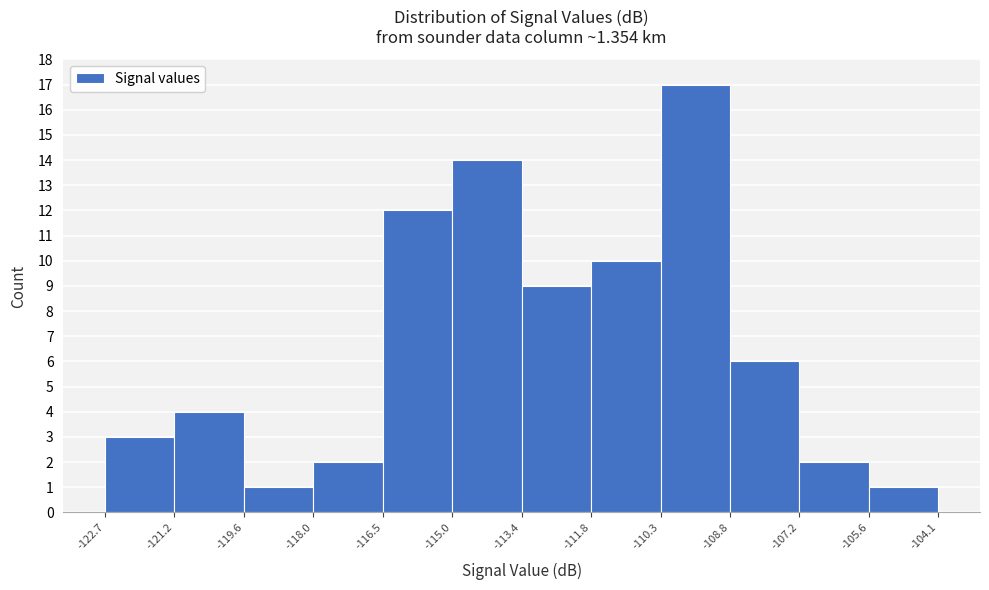

Reading left to right, transcribe this chart: for each bar, give the range it covers on the x-axis and its height. The values are not printed on the chart, so give them approximately, as read against the axis.

-122.7 to -121.2: 3
-121.2 to -119.6: 4
-119.6 to -118.0: 1
-118.0 to -116.5: 2
-116.5 to -115.0: 12
-115.0 to -113.4: 14
-113.4 to -111.8: 9
-111.8 to -110.3: 10
-110.3 to -108.8: 17
-108.8 to -107.2: 6
-107.2 to -105.6: 2
-105.6 to -104.1: 1